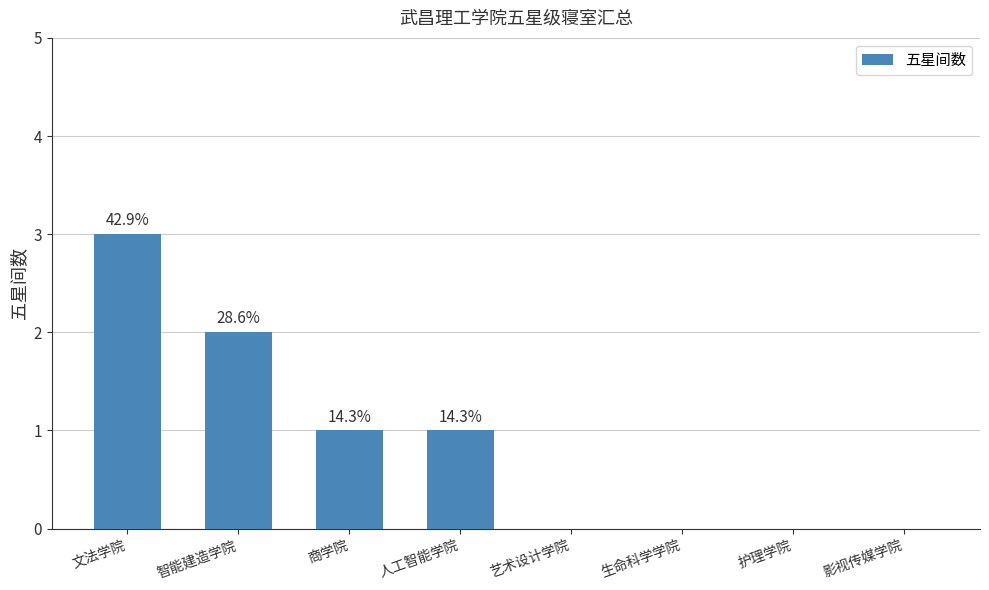

What is the sum of all values?

7